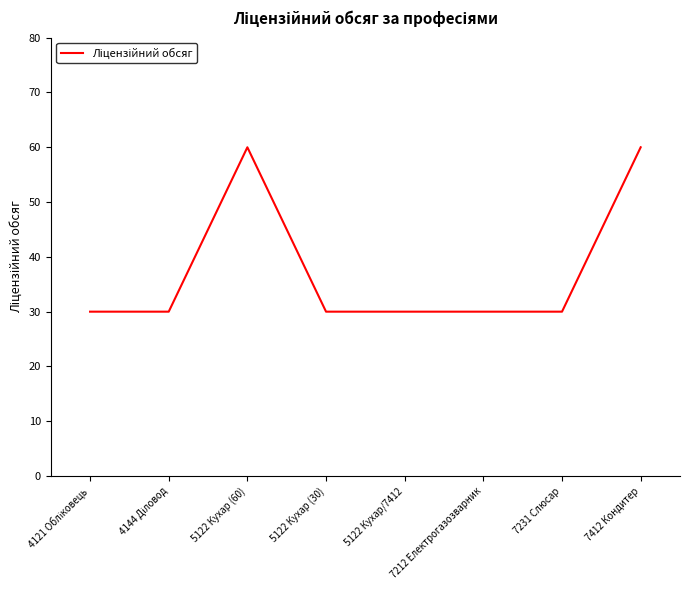

Count the values in the range 30 to 60.

8